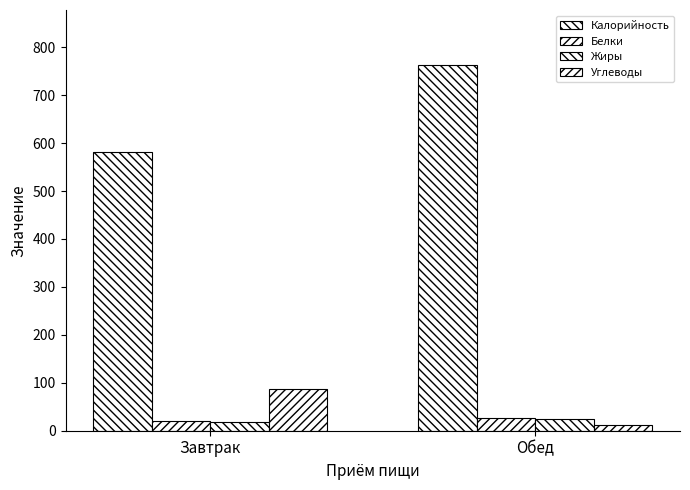

How many bars are there in each group?

4